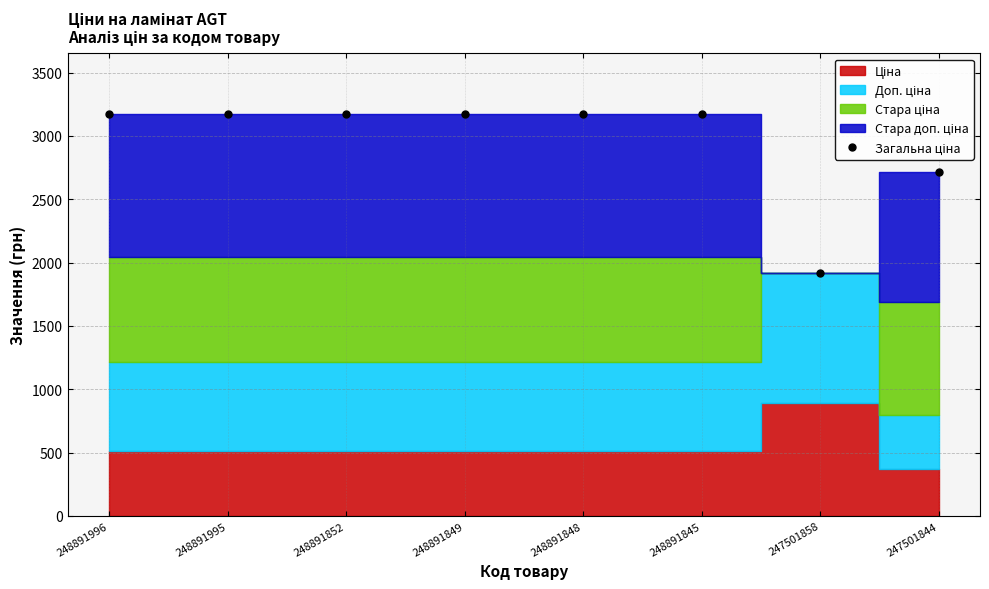

The value at 248891845 is 3175.2. True or false?

True